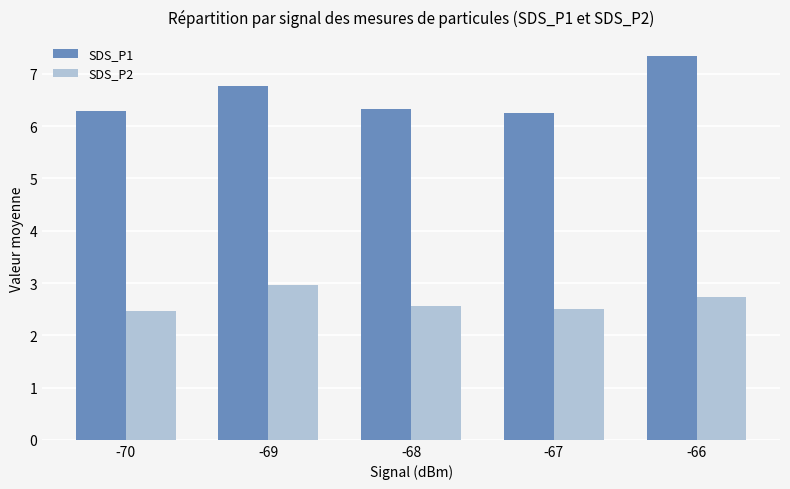

At which category is the sum across all series the highest?

-66